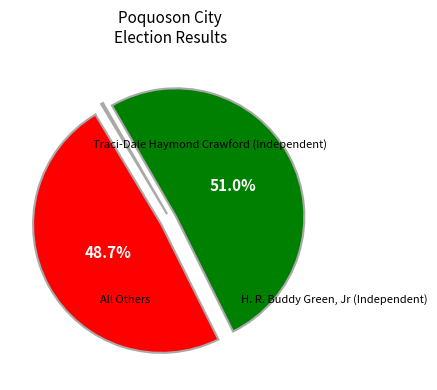

Is it true that Traci-Dale Haymond Crawford (Independent) is 65% of the pie?

False